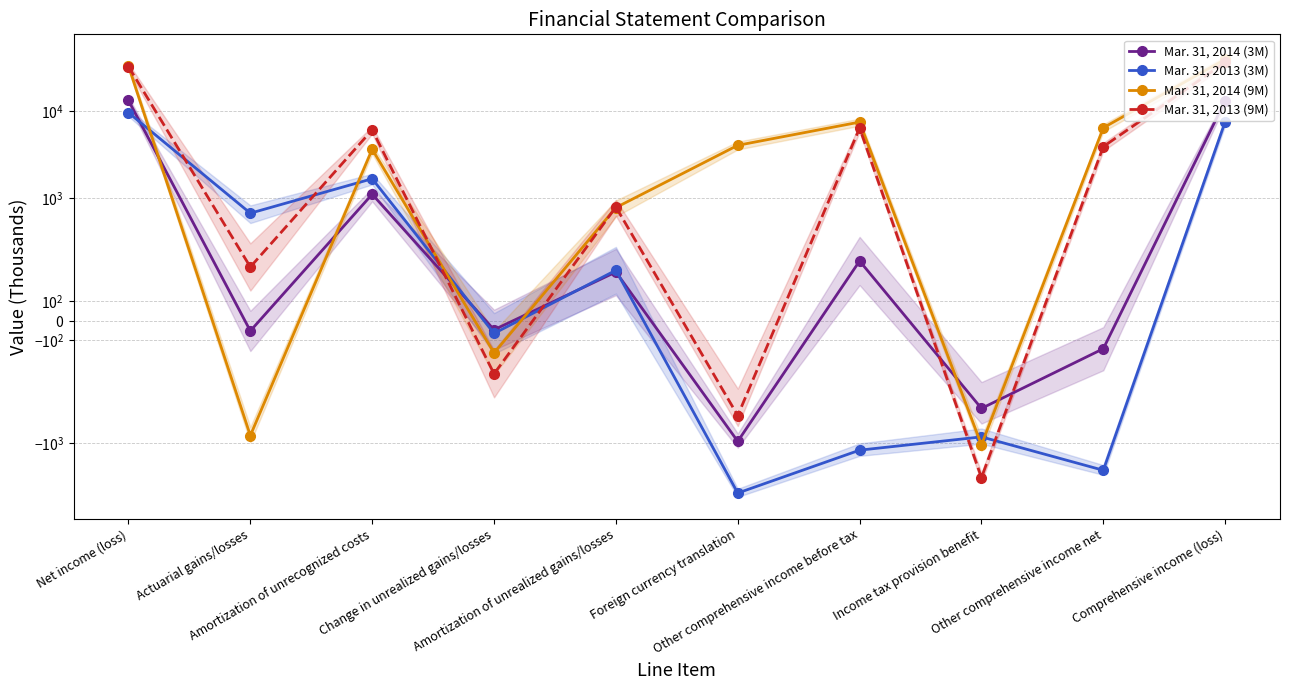

List the series in order of their peak value, highest first.

Mar. 31, 2014 (9M), Mar. 31, 2013 (9M), Mar. 31, 2014 (3M), Mar. 31, 2013 (3M)